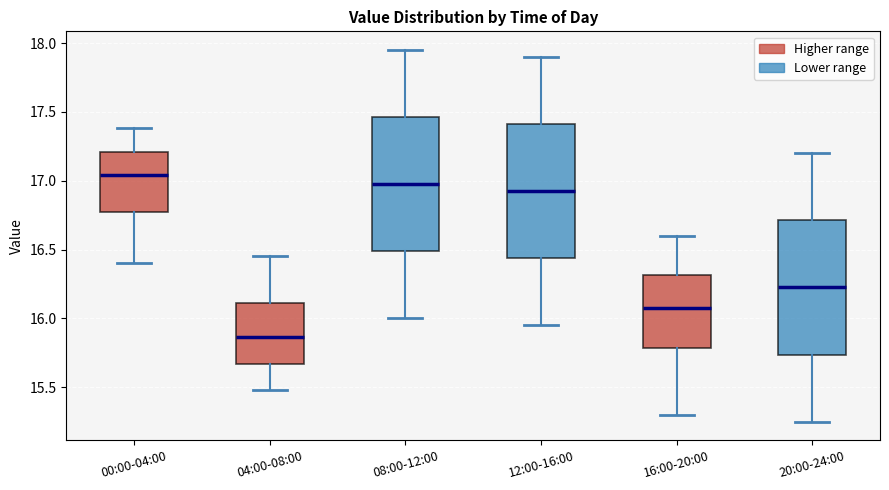

Where does the upper whisker of the box for 00:00-04:00 end on the y-axis? The values are not printed on the chart, so give them approximately, as read against the axis.

17.40